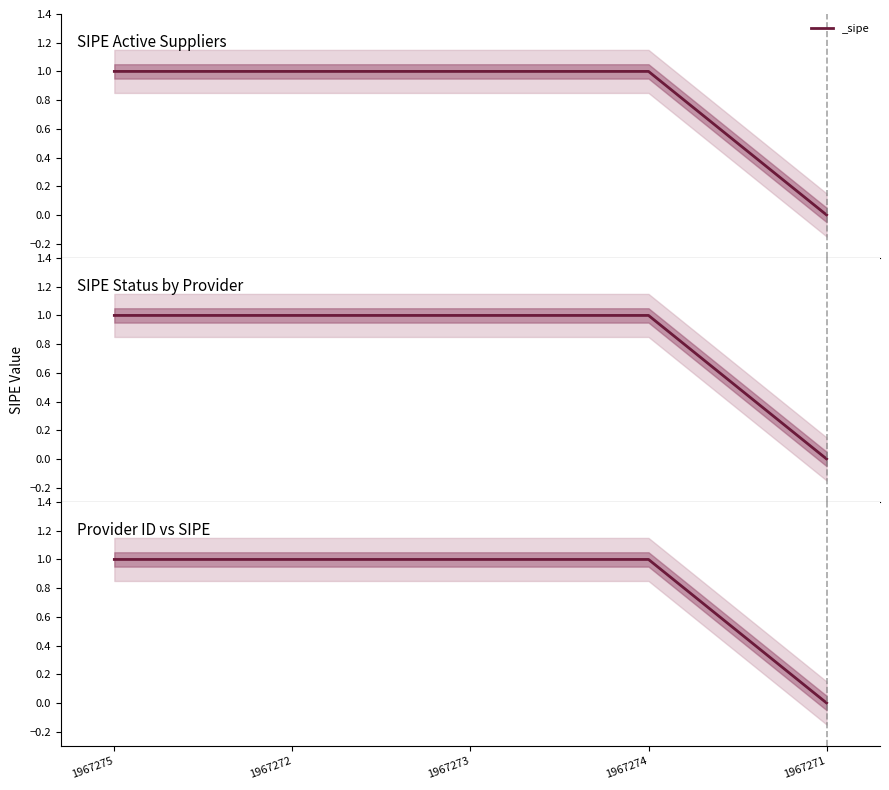

Which label corresponds to the smallest value in the chart?

1967271